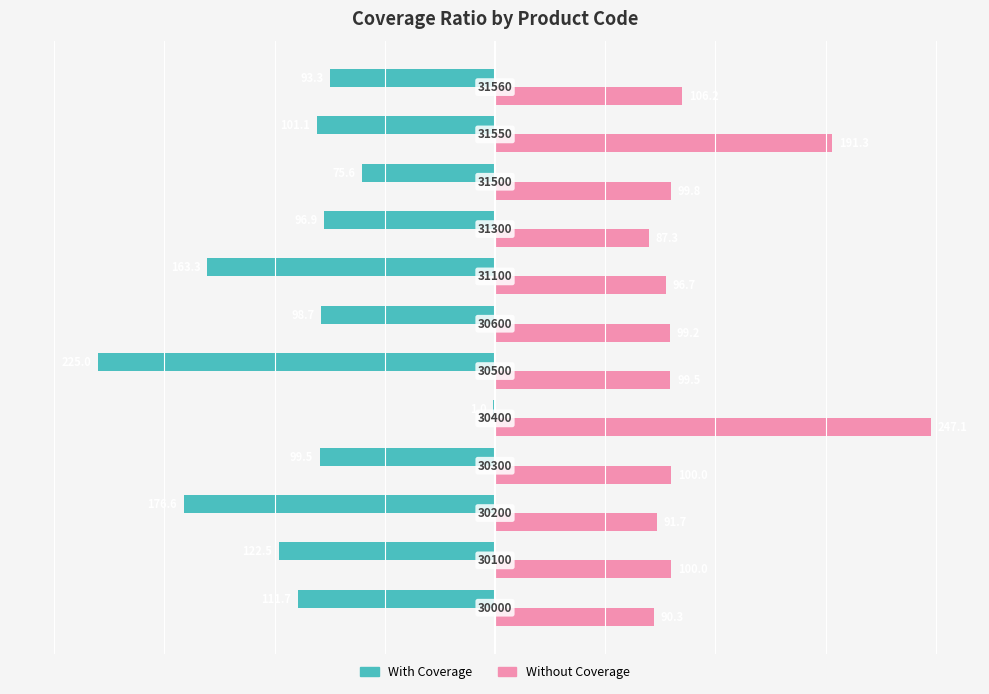

What are all the series names shown in the legend?

With Coverage, Without Coverage